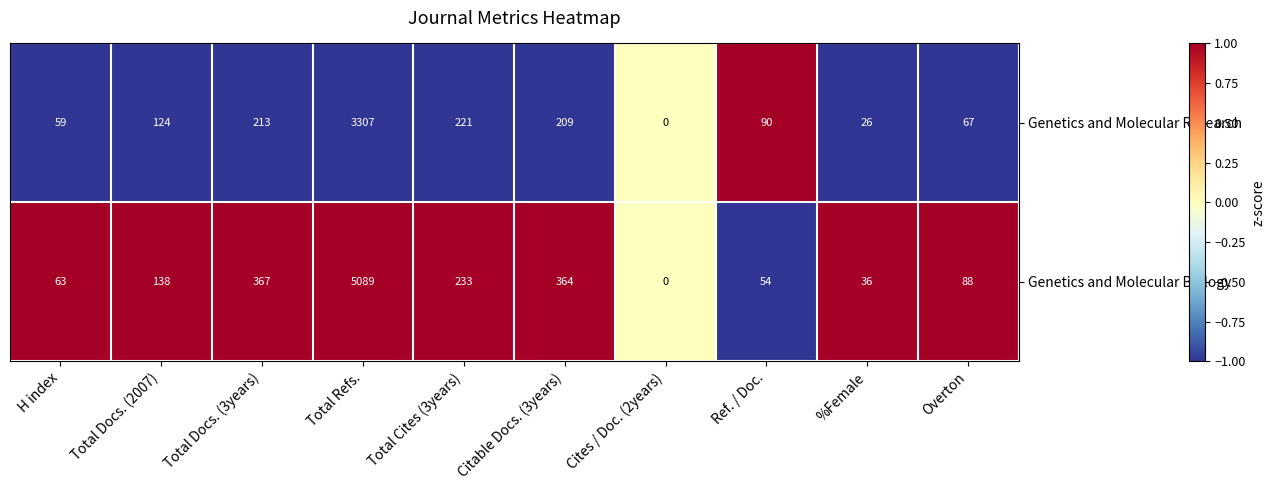

Which label corresponds to the smallest value in the chart?

Cites / Doc. (2years)